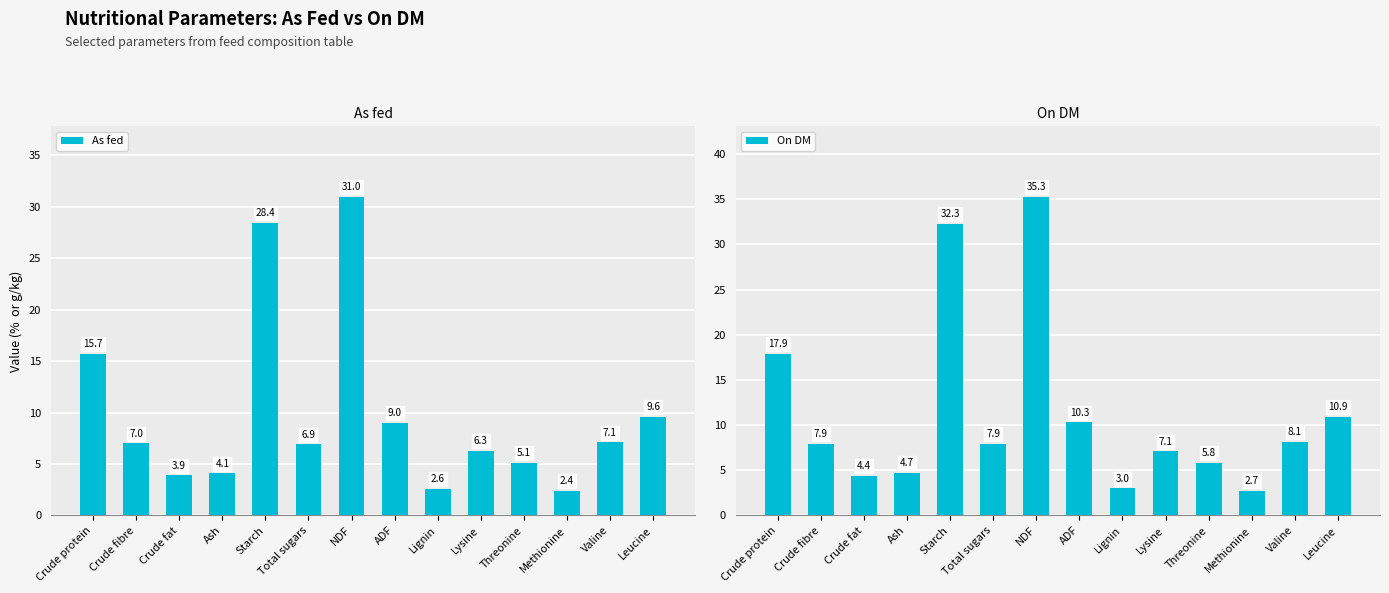

True or false: As fed has a value of 2.4 at Methionine.

True